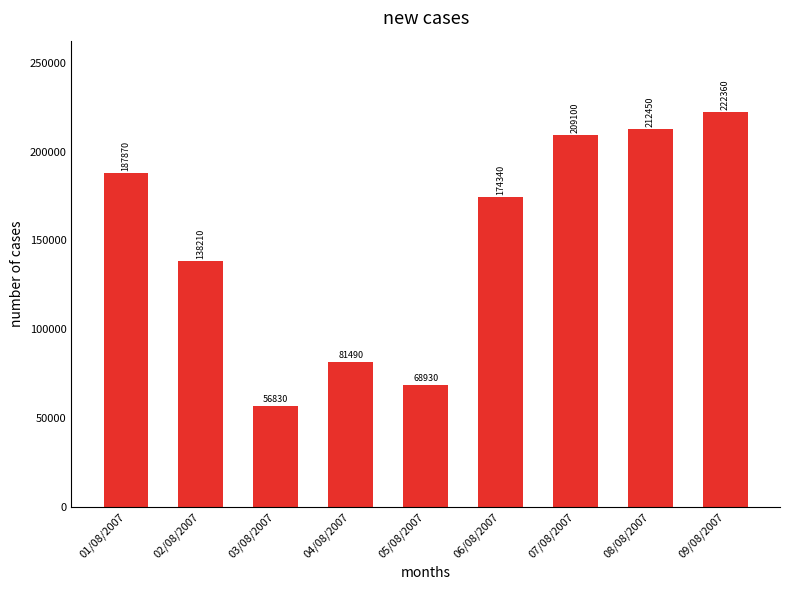

Which category has the lowest value across all series?

03/08/2007